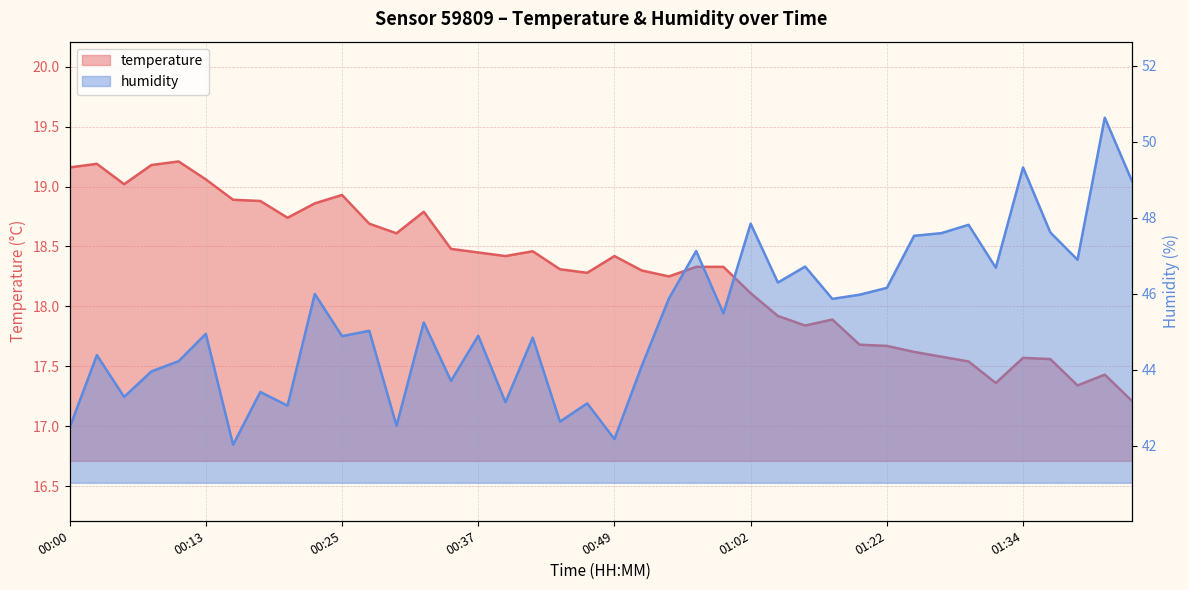

True or false: temperature and humidity cross at least once.

False